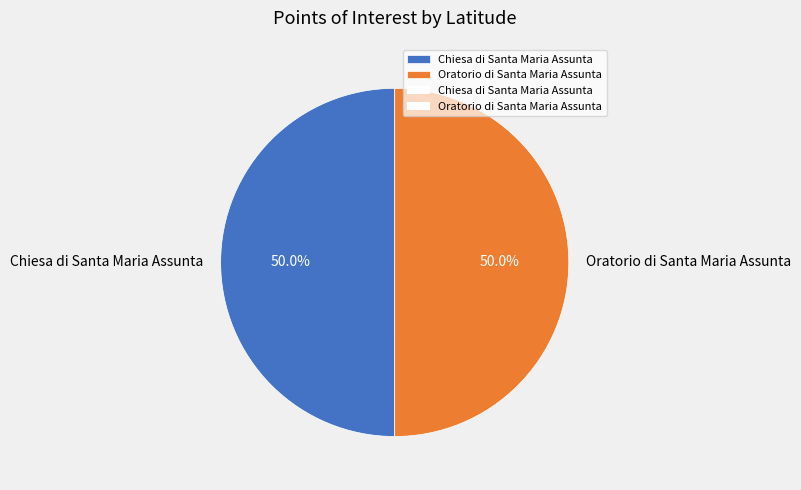

Approximately how many times larger is the value at Chiesa di Santa Maria Assunta compared to Oratorio di Santa Maria Assunta?

1.0